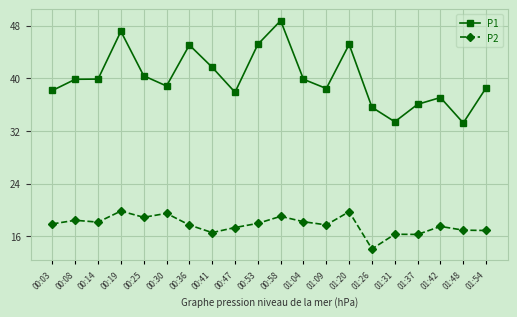

How many values in the P1 series exceed 39?

10